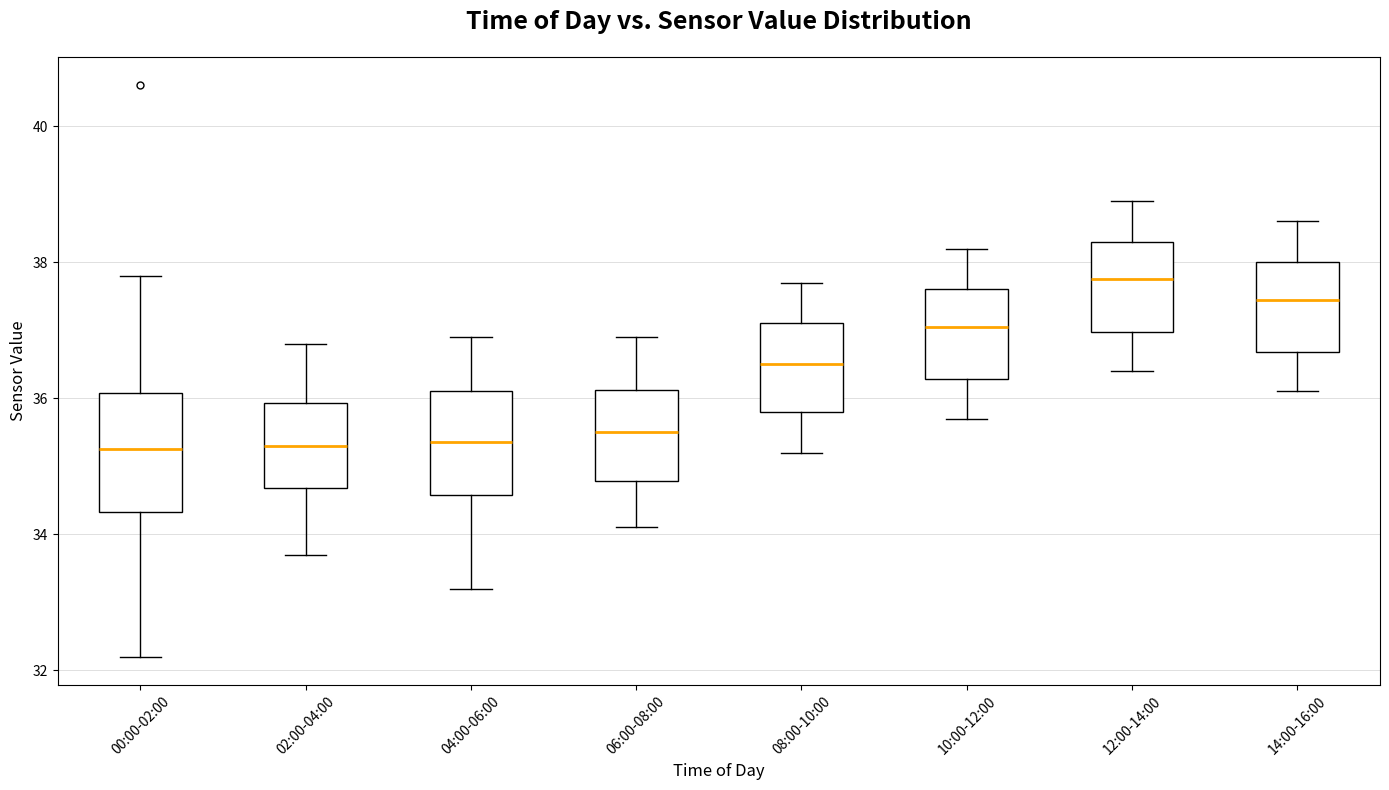

Which box has the highest median line?

12:00-14:00